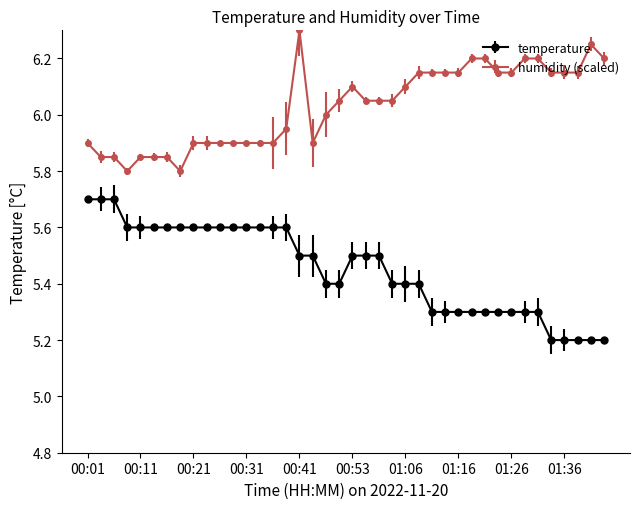

What is the difference between the maximum and minimum values in the humidity (scaled) series?

0.5